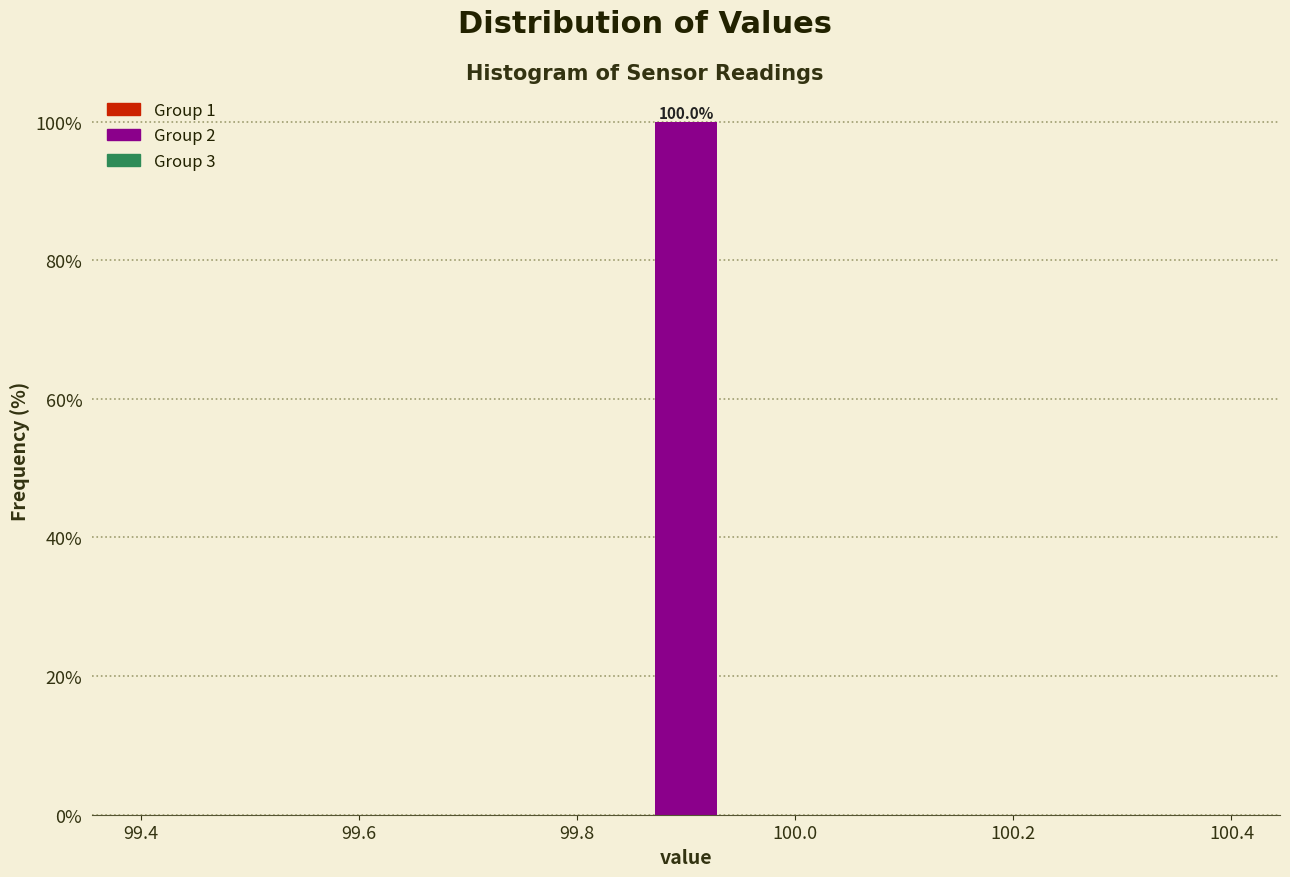

Read against the x-axis, roughly where is the centre of the tallest bar?

99.90